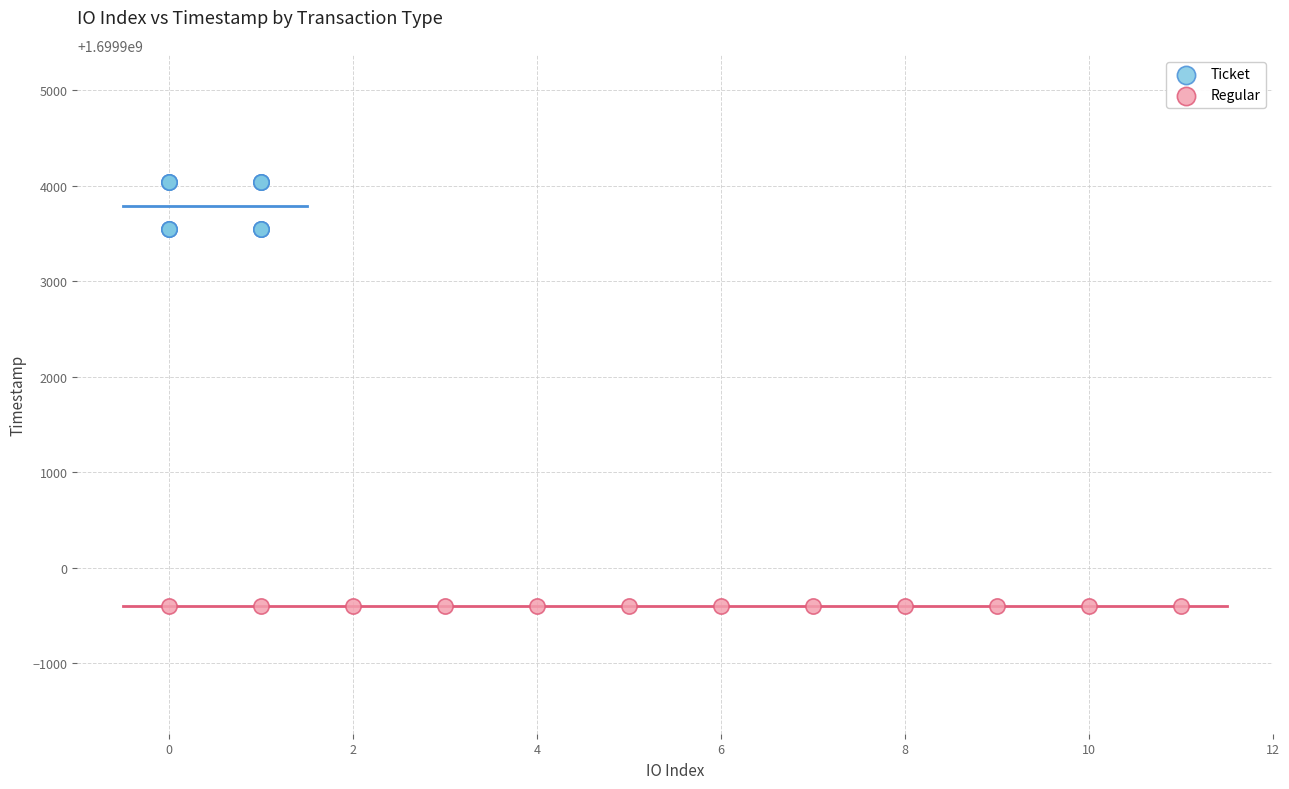

What are all the series names shown in the legend?

Ticket, Regular